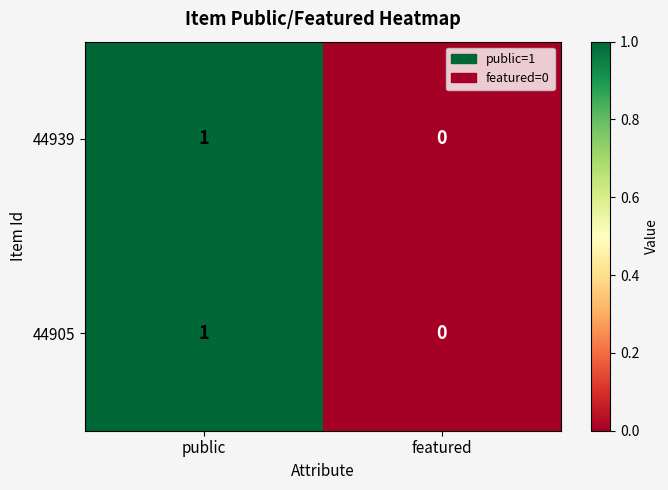

At which label is 44905 closest to 0?

featured